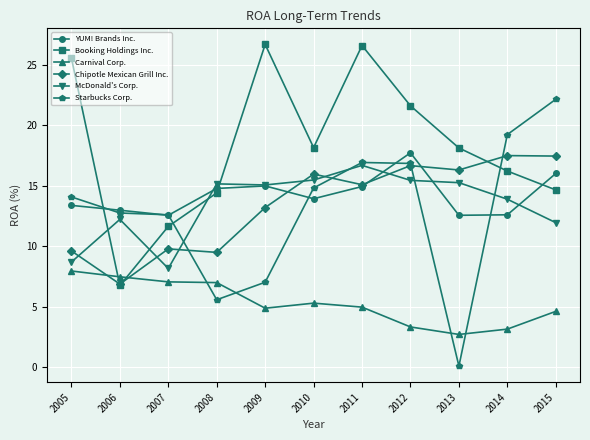

Which series has the largest total across all categories?

Booking Holdings Inc.